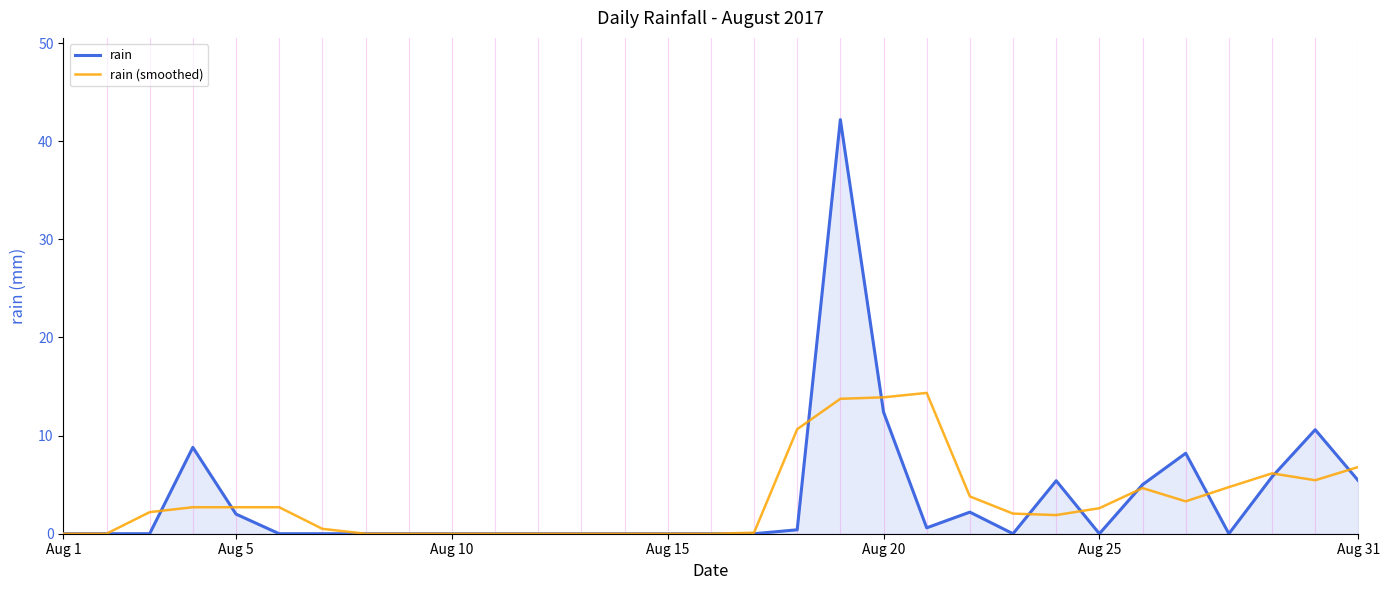

Rank the series by their maximum value, from lowest to highest.

rain (smoothed), rain